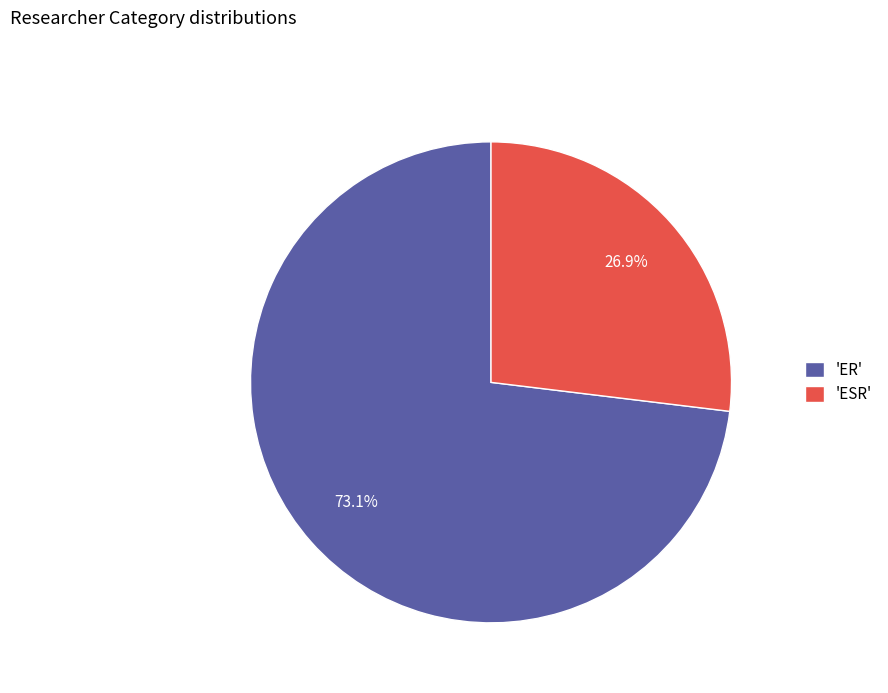

Combined, do 'ER' and 'ESR' account for over 50%?

Yes